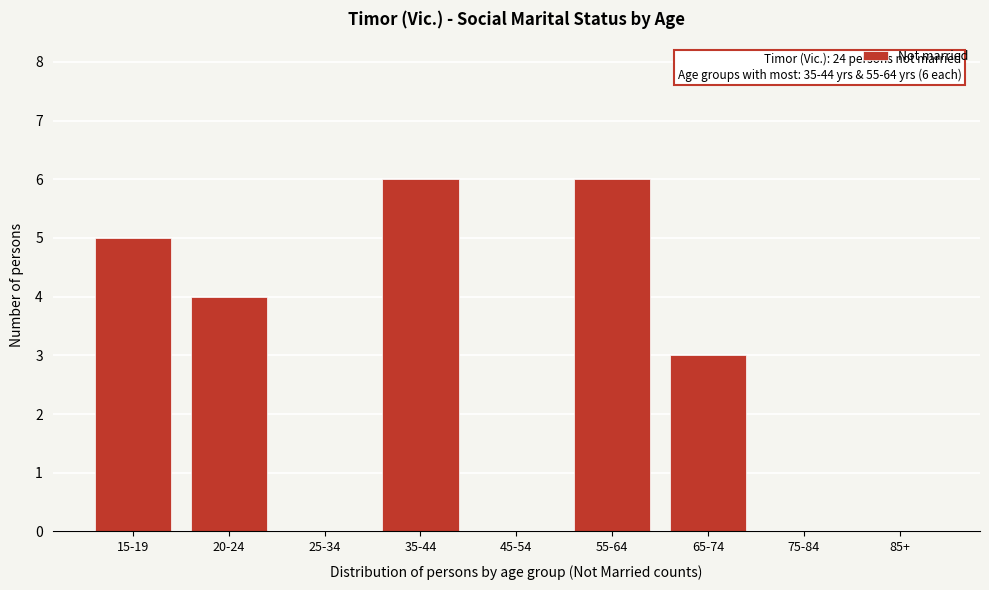

Reading right to left, transcribe all the data shown in this chart.

85+=0	75-84=0	65-74=3	55-64=6	45-54=0	35-44=6	25-34=0	20-24=4	15-19=5